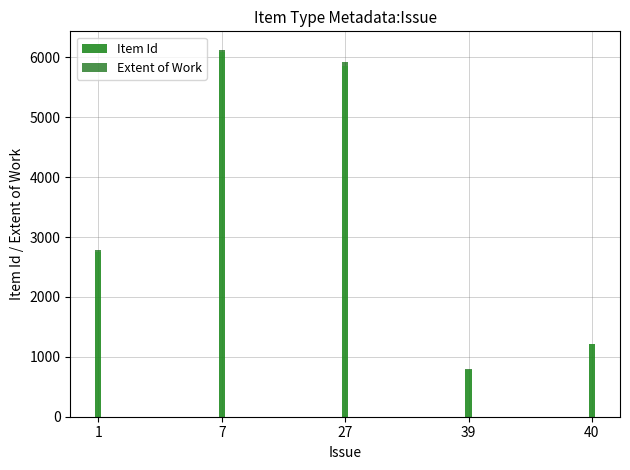

What is the maximum value for Item Id?

6083